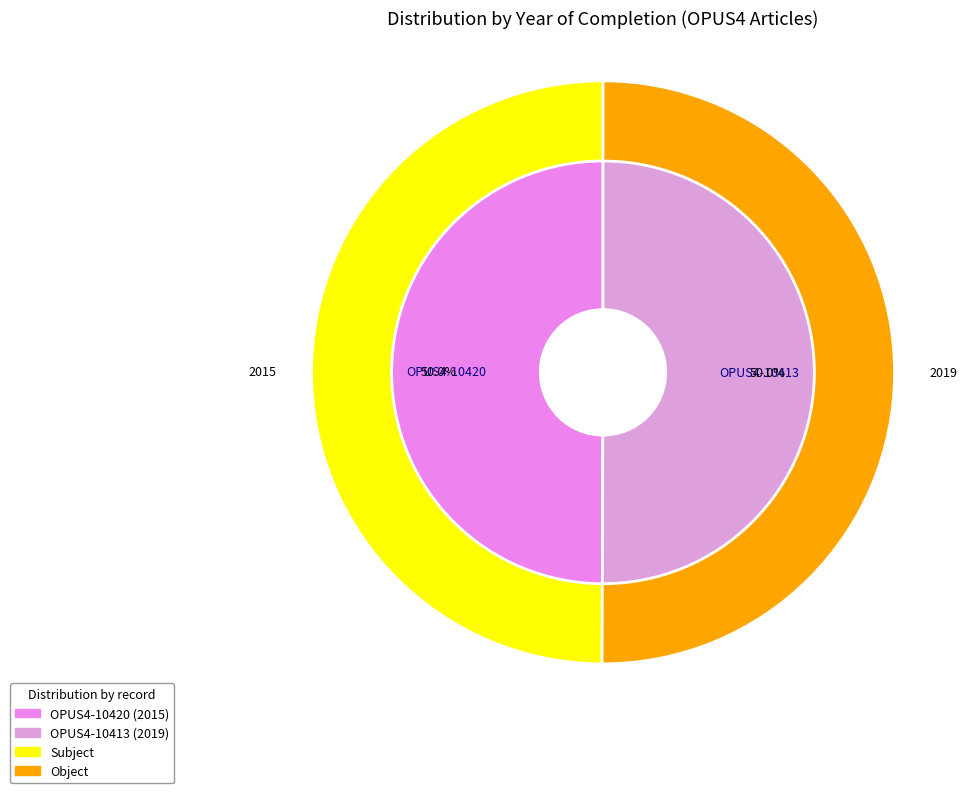

What is the ratio of the value at OPUS4-10420 to the value at OPUS4-10413?

1.0